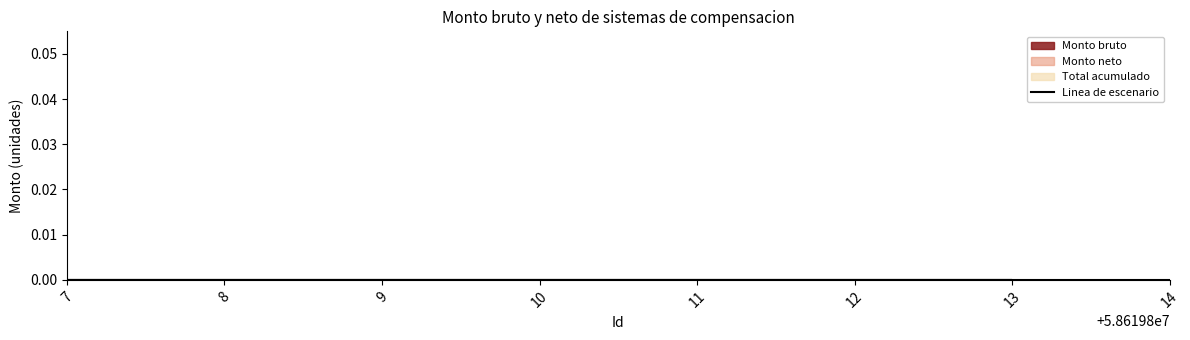

True or false: Id and Monto bruto intersect in this chart.

False